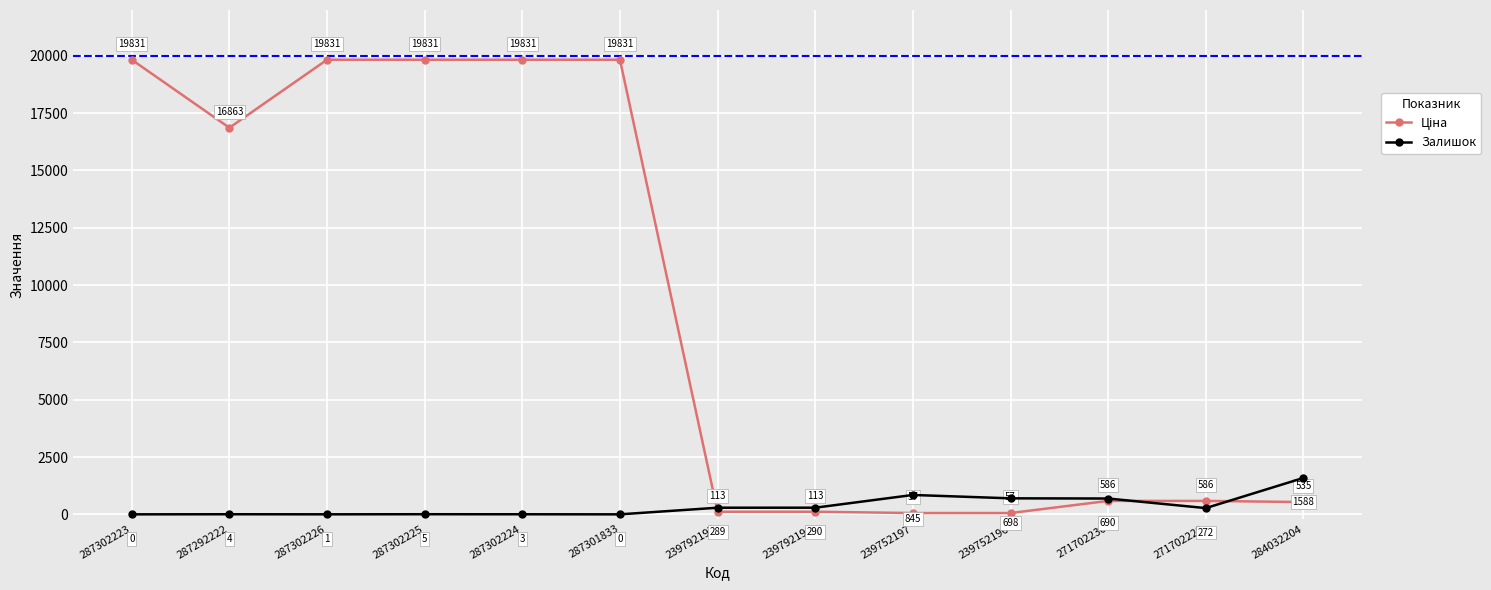

What is the approximate value of Залишок at 271702230?

690.0